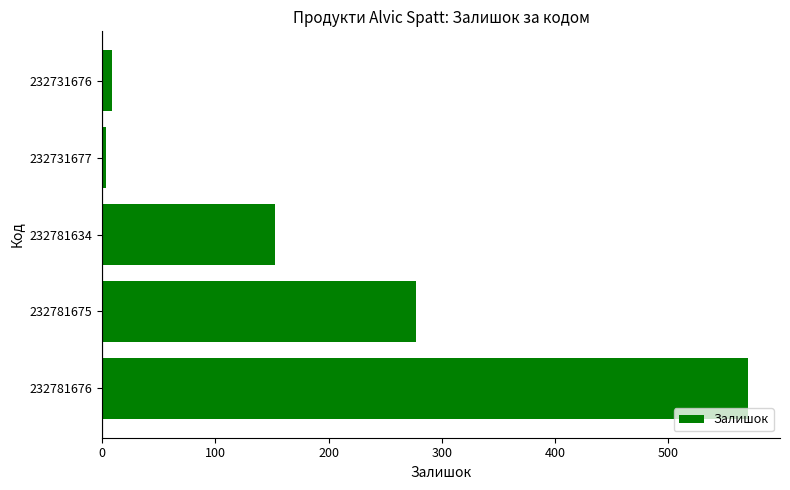

How many series are shown in this chart?

1